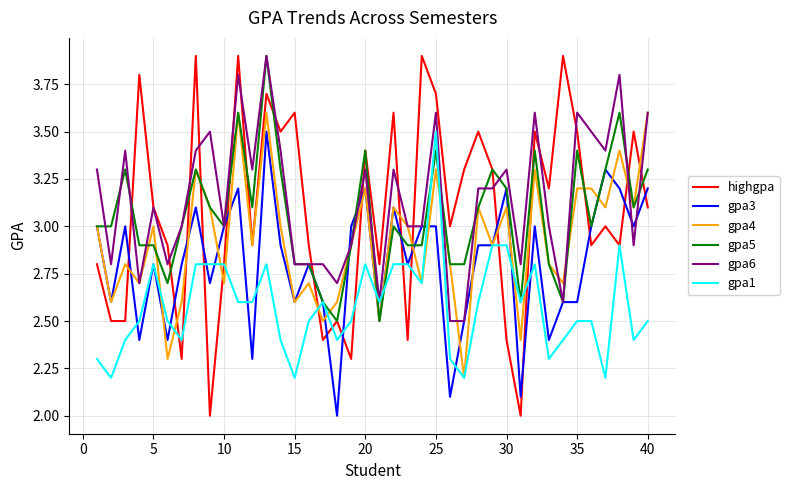

Which series has the widest spread of values?

highgpa